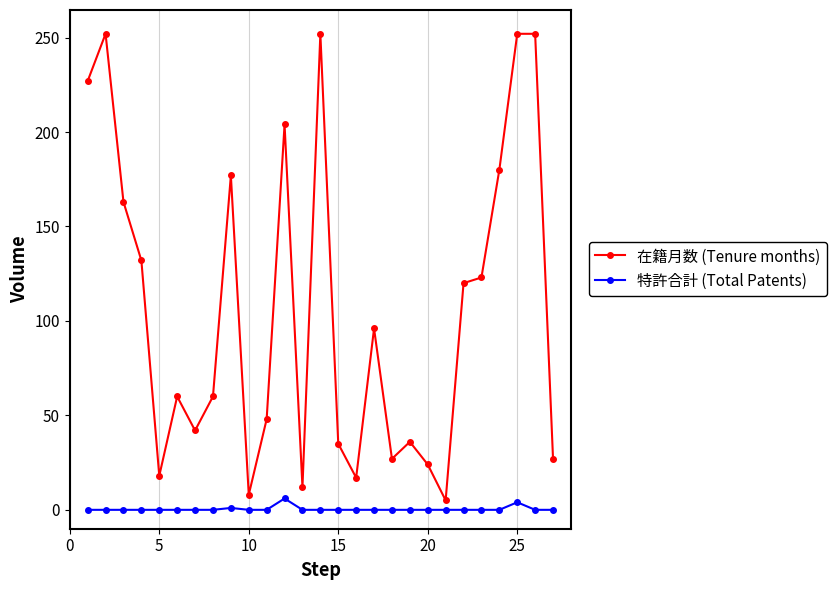

What is the sum of all 在籍月数 (Tenure months) values?

2849